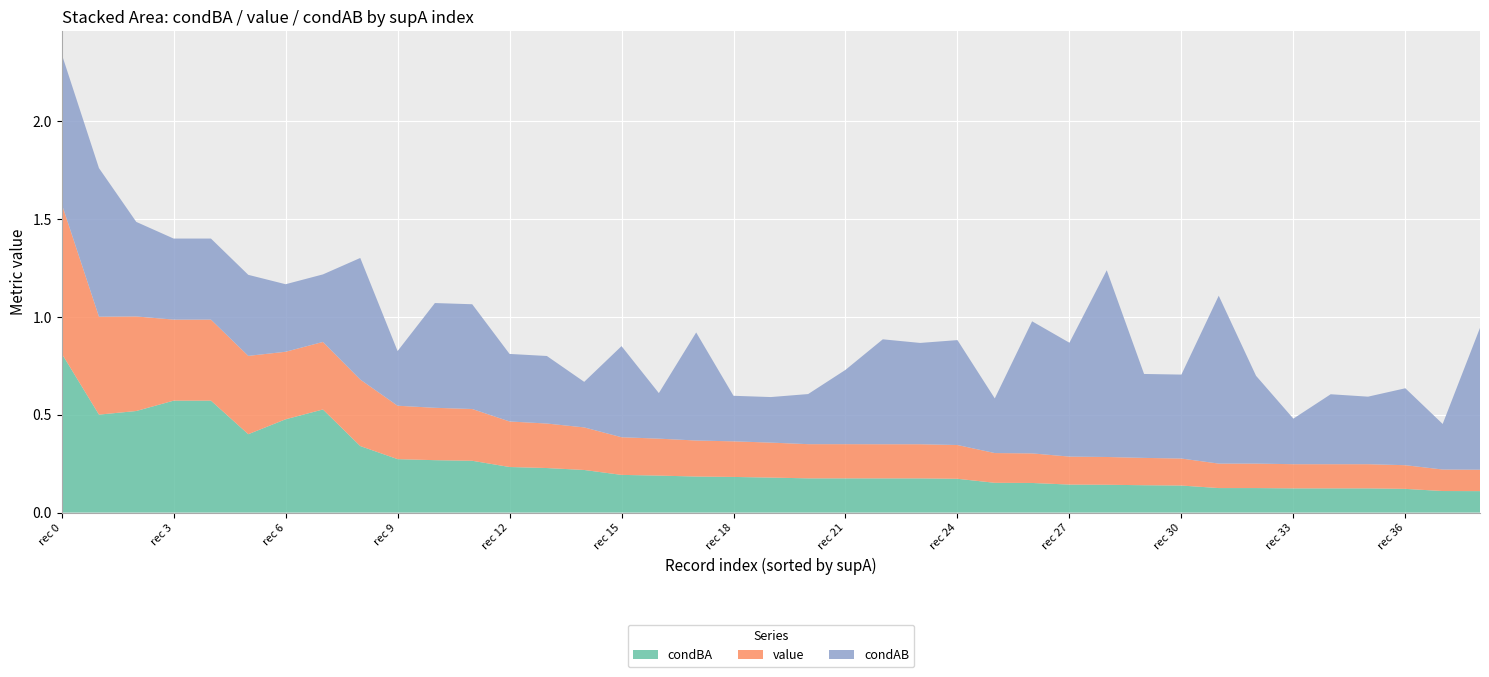

At which label does condBA reach its peak?

rec 0